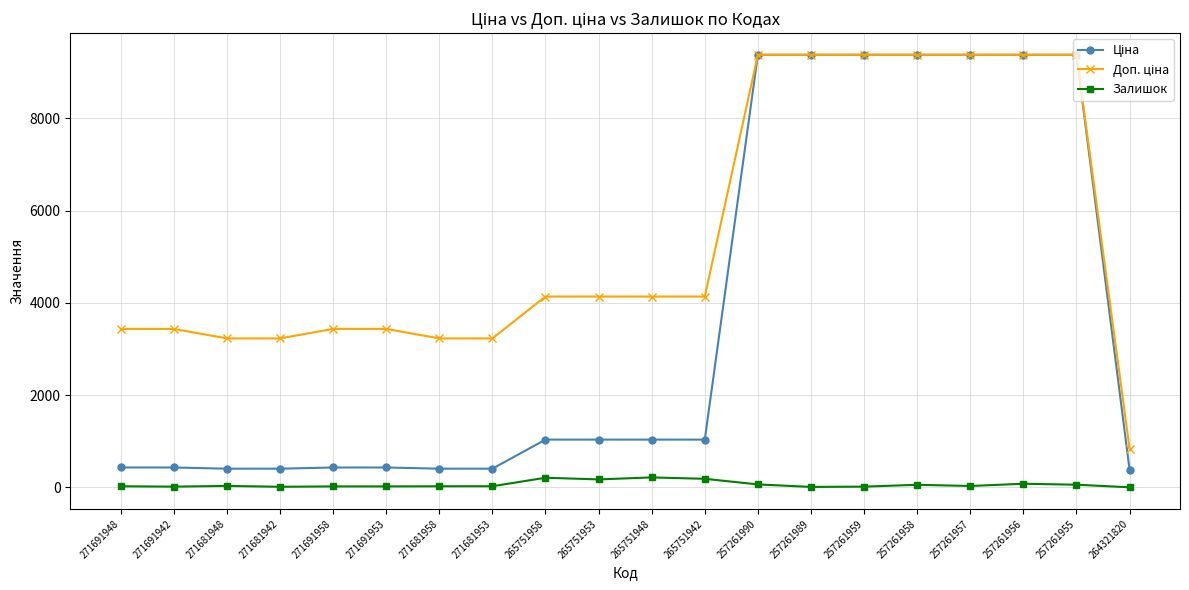

At how many categories does at least one series exceed 7949?

7